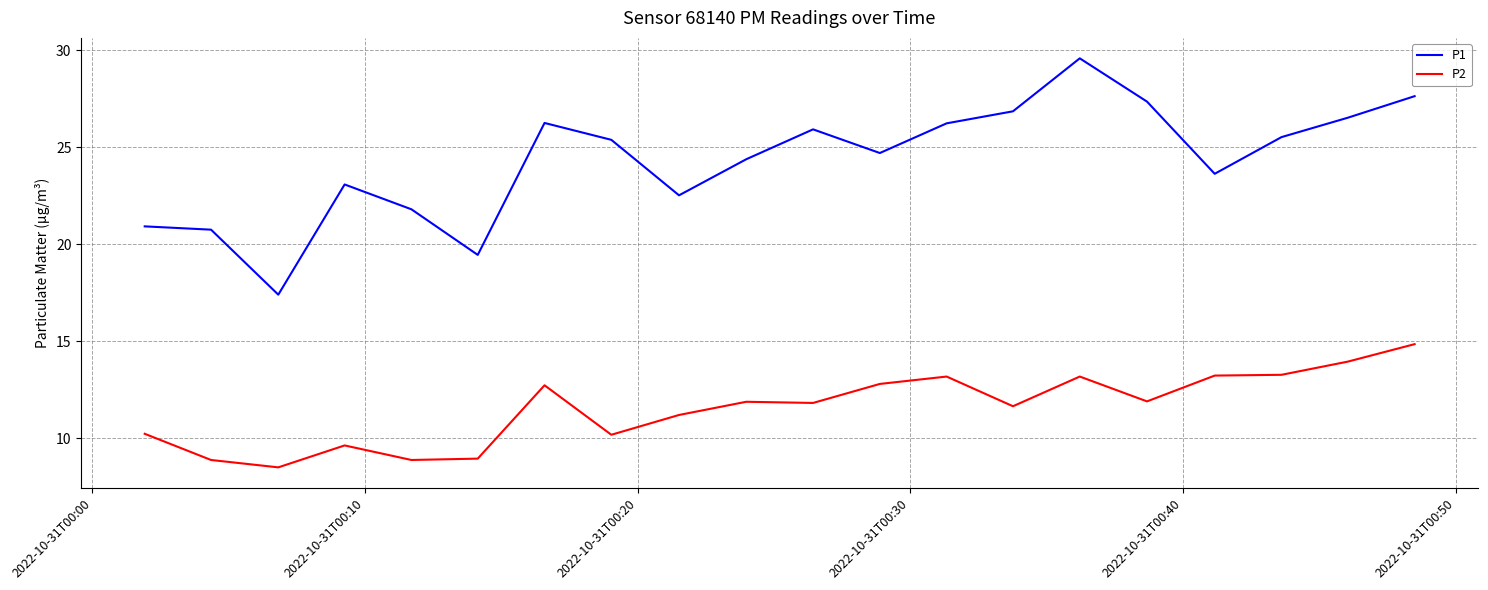

Which series has the largest total across all categories?

P1